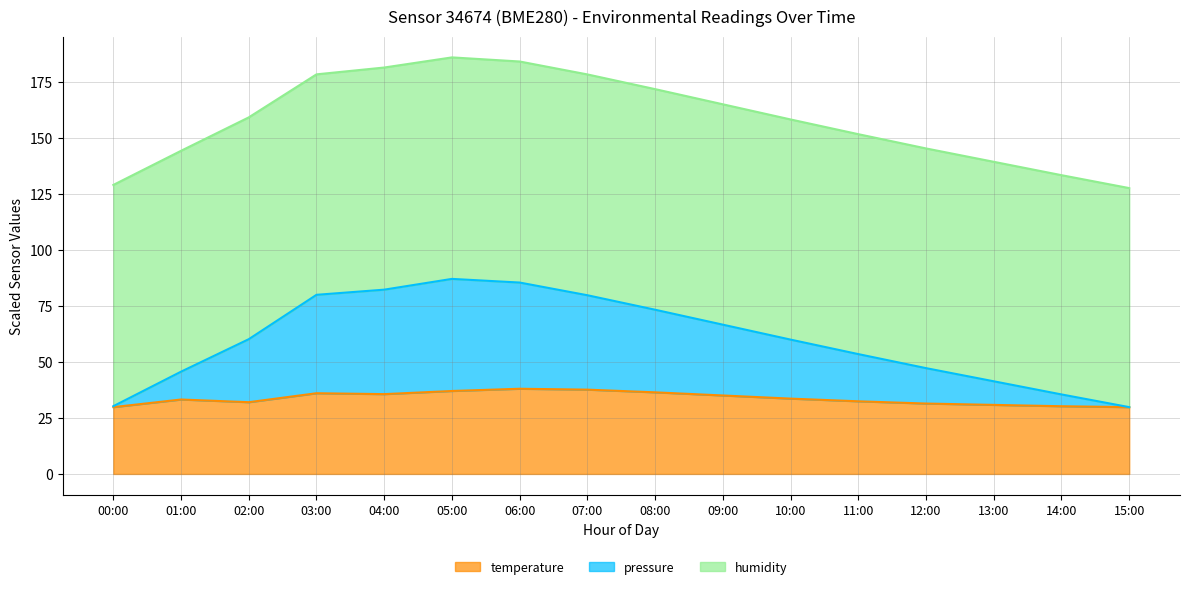

How many lines are shown in the chart?

3